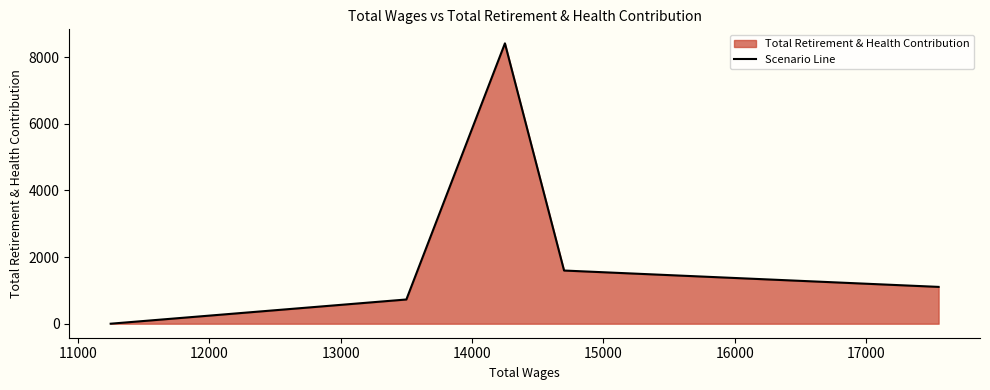

What is the maximum value shown in the chart?

8415